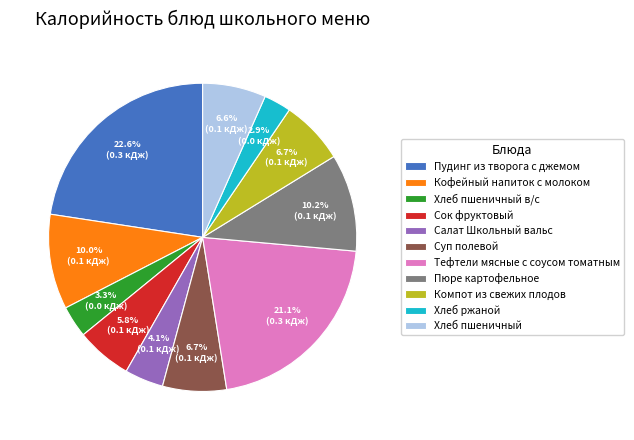

To the nearest percent, what is the combined percentage of Салат Школьный вальс and Хлеб ржаной?

7%